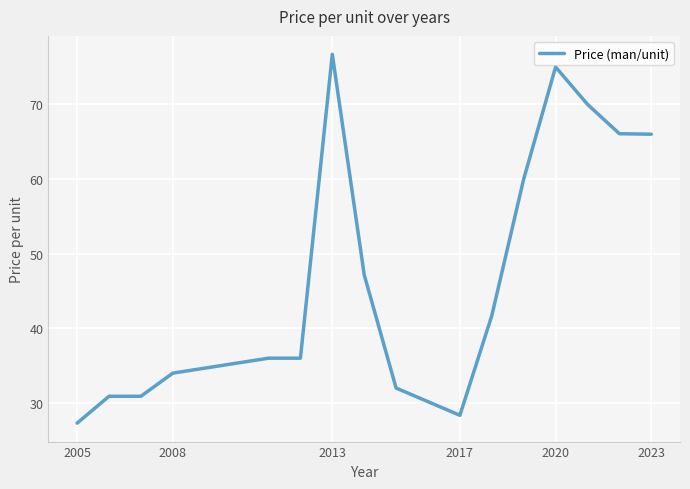

What is the greatest value displayed?

76.7